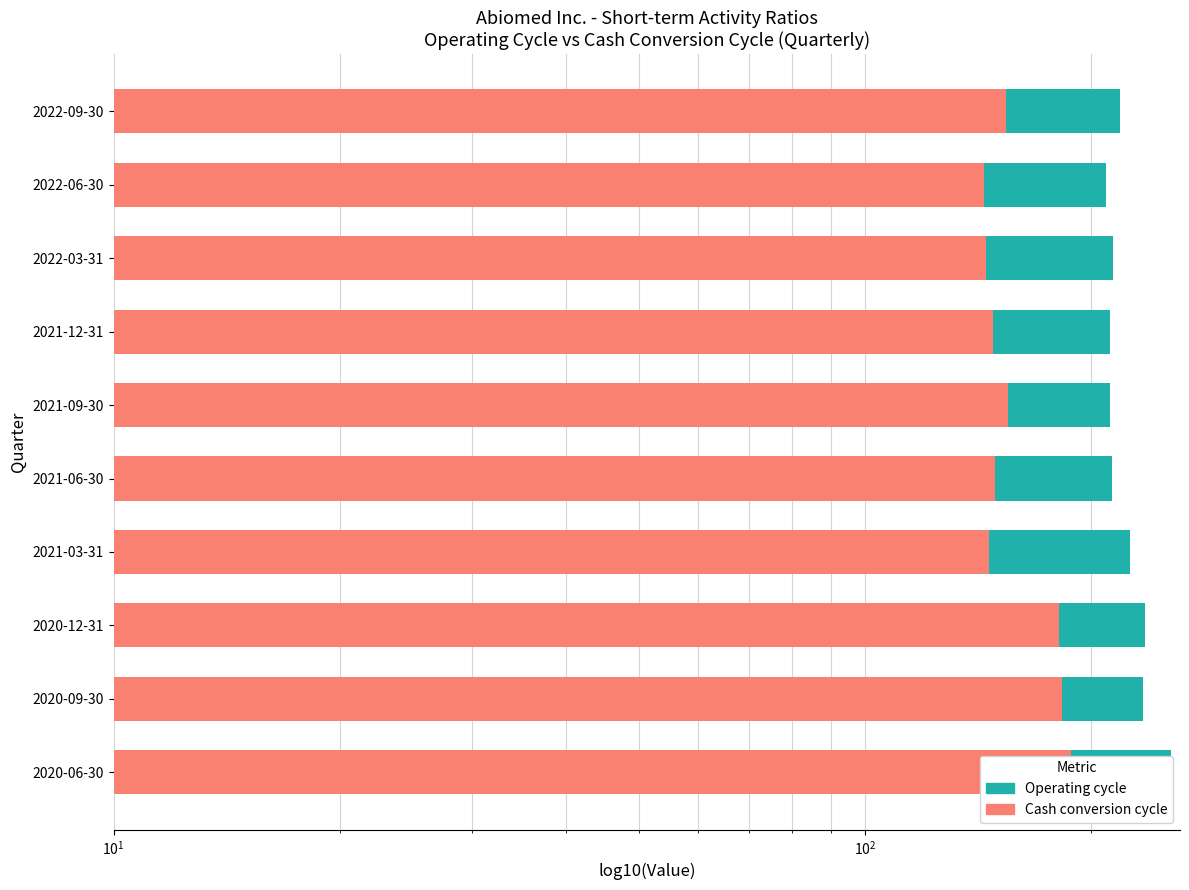

Read the Cash conversion cycle value at 2021-03-31.

146